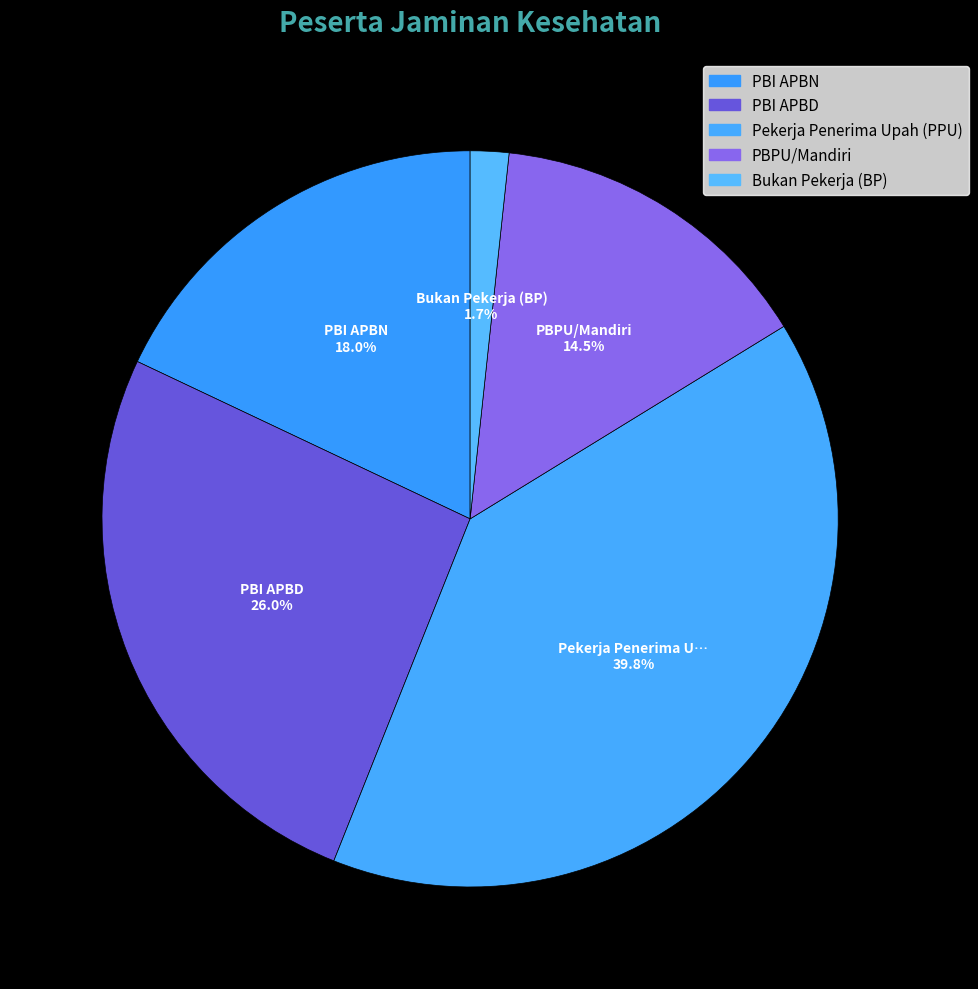

How many slices are in this pie chart?

5